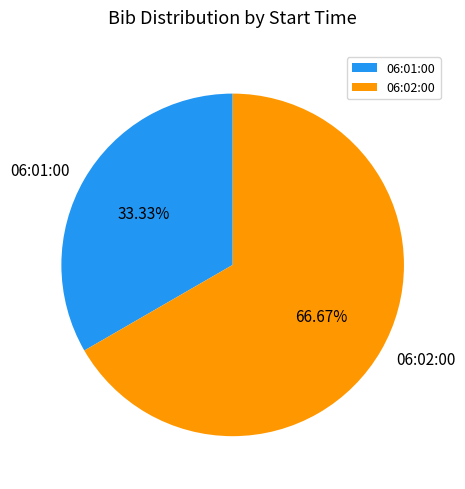

How many slices are in this pie chart?

2